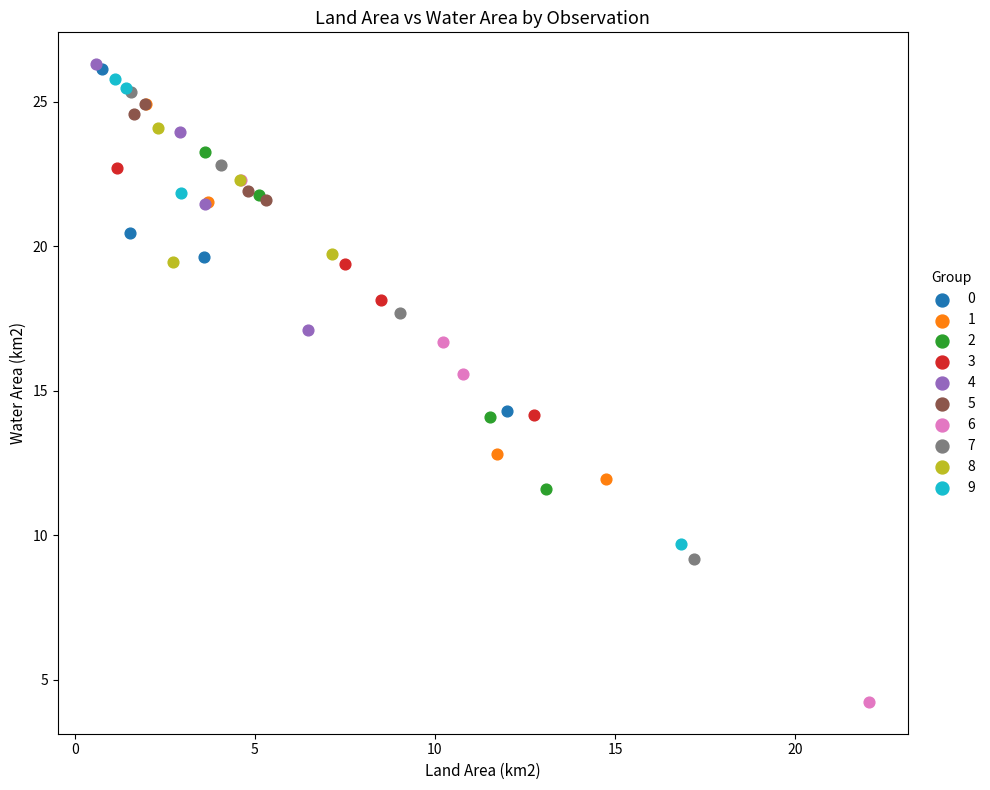

What are all the series names shown in the legend?

0, 1, 2, 3, 4, 5, 6, 7, 8, 9